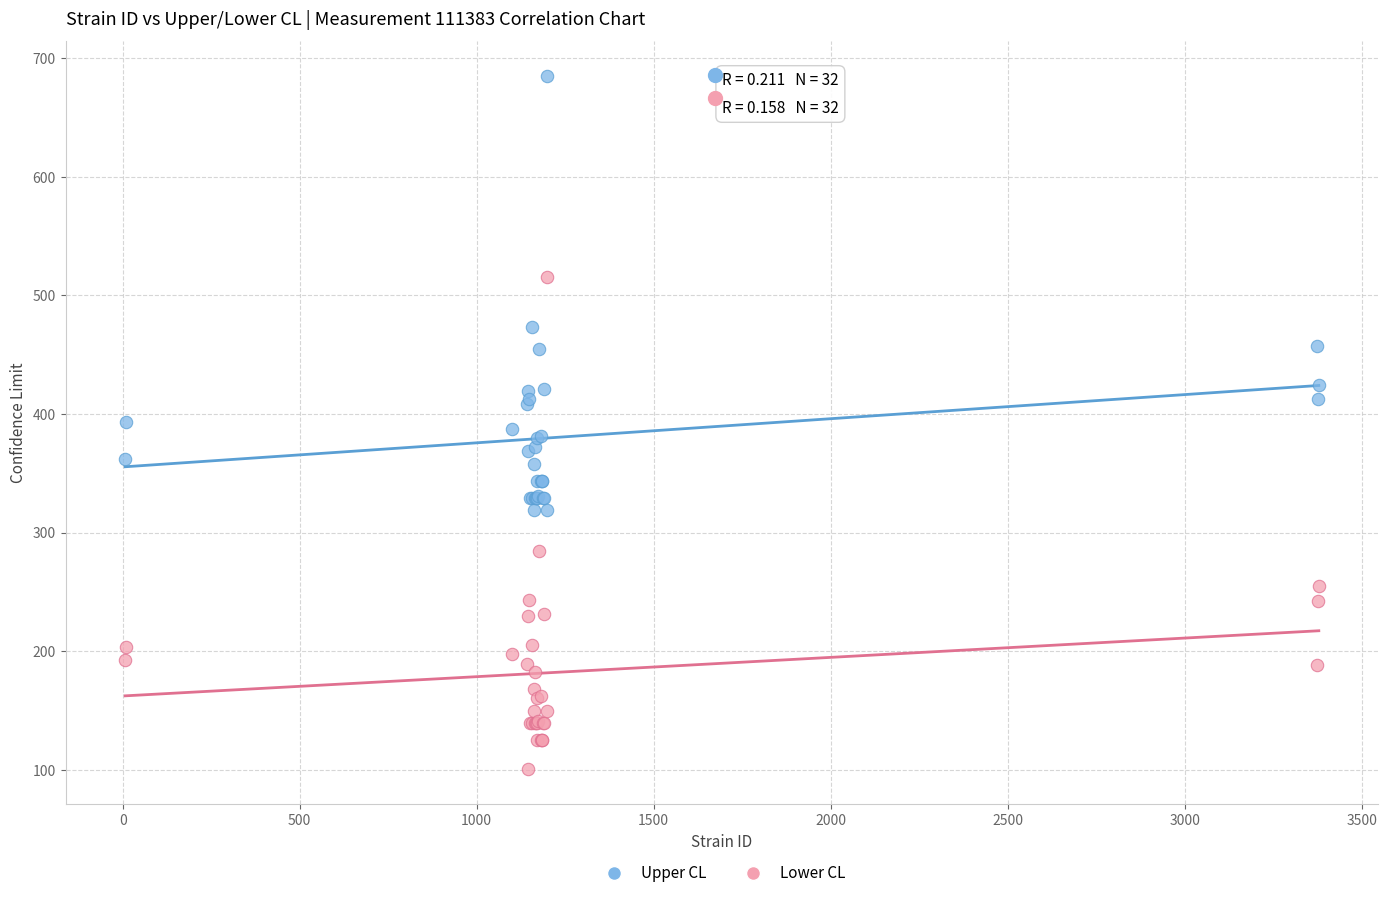

What is the X range (max minus min) for the scatter plot?

3372.0